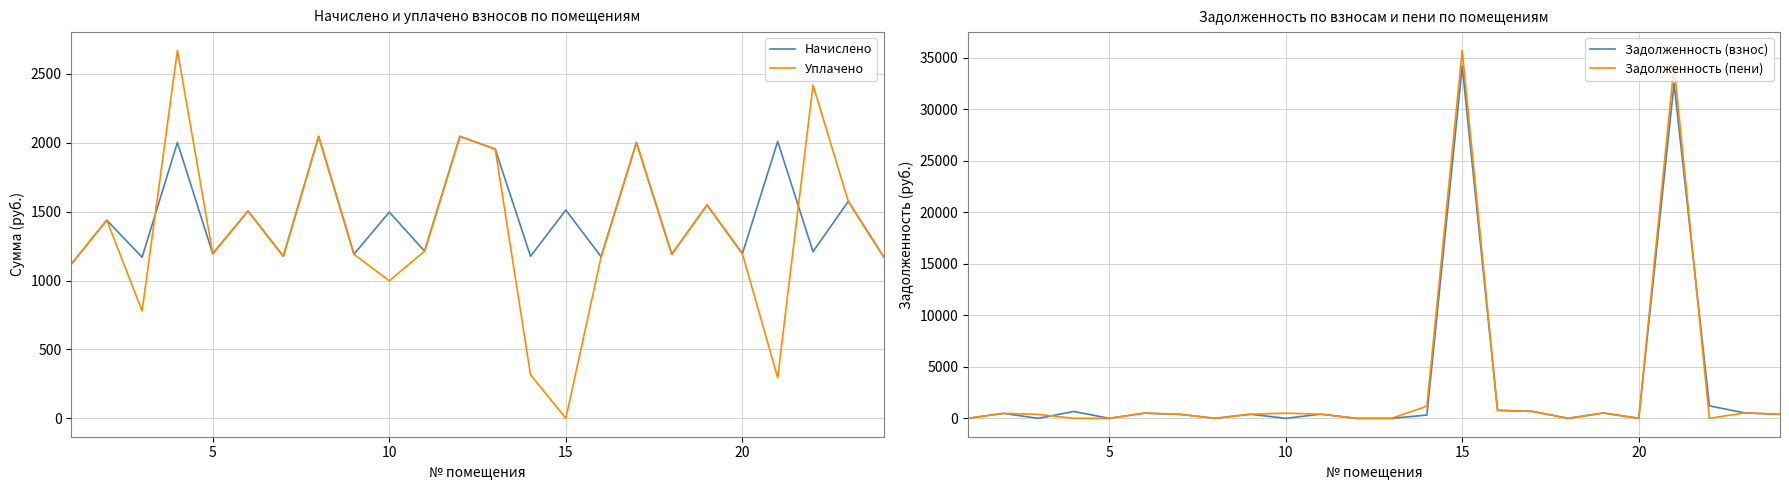

What is the highest value of the Уплачено series?

2669.4